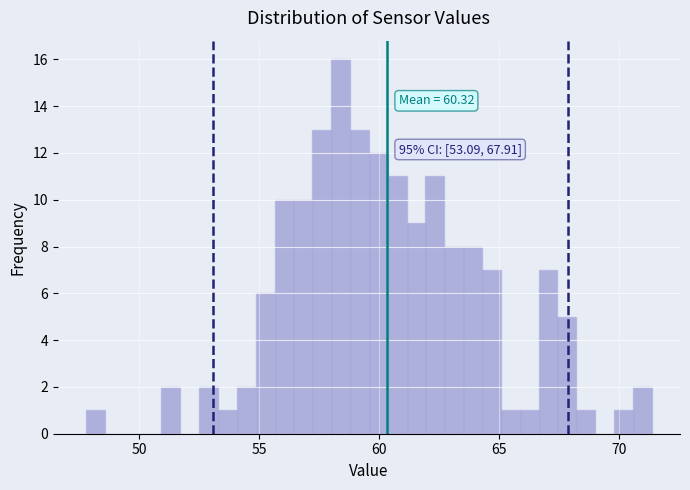

Read against the x-axis, roughly where is the centre of the tallest bar?

58.5